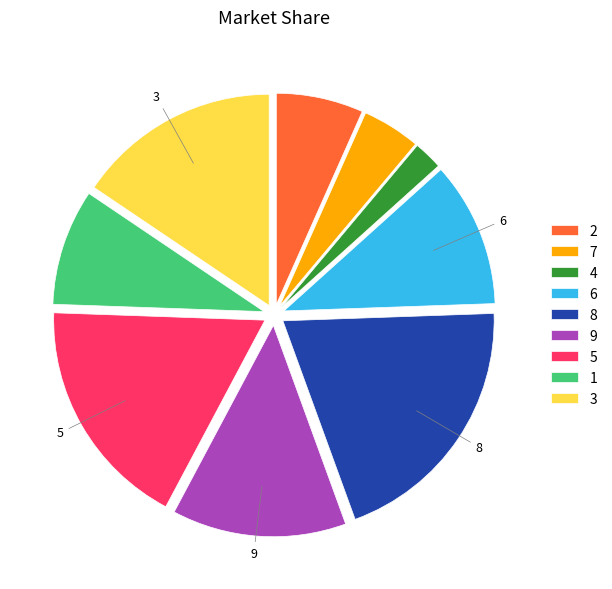

Rank the categories by value from lowest to highest.

4, 7, 2, 1, 6, 9, 3, 5, 8